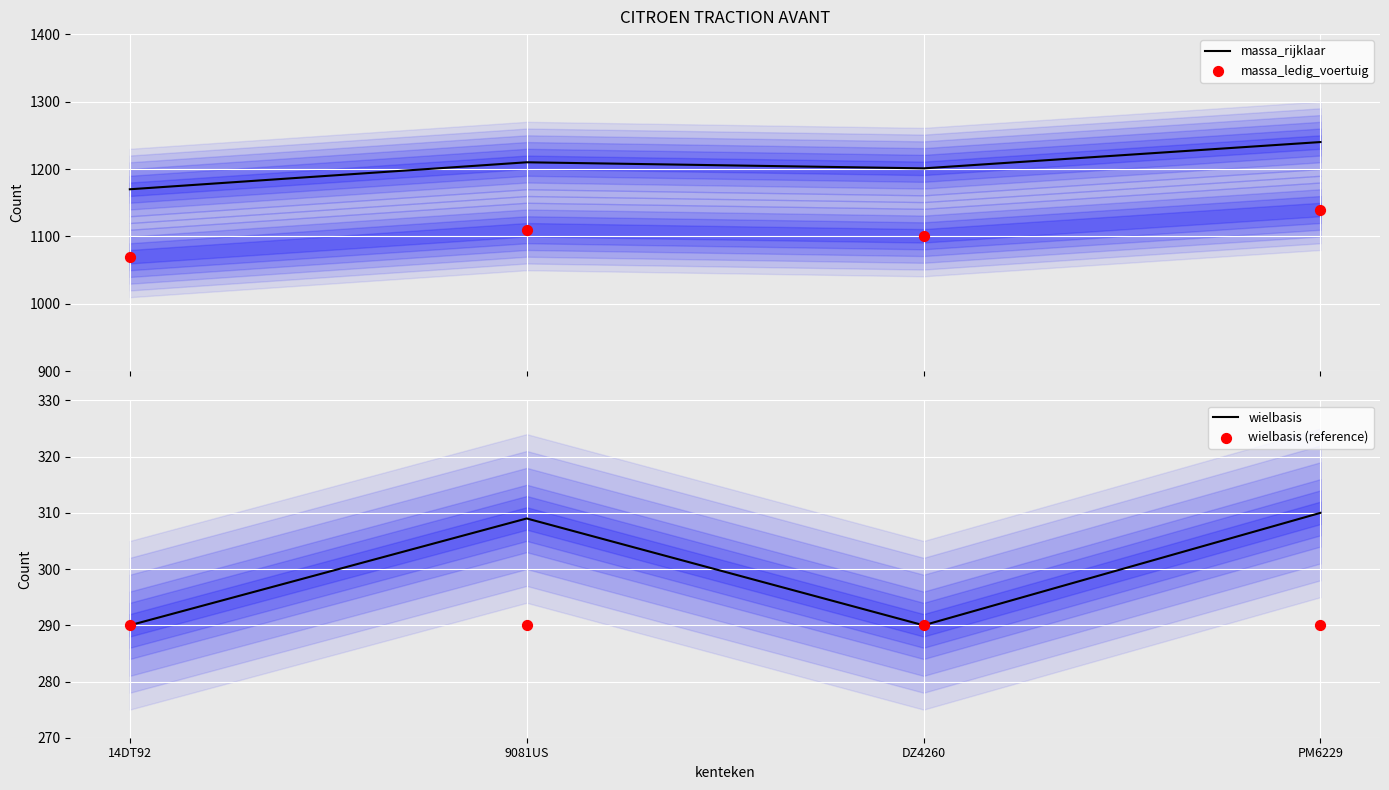

At how many categories does at least one series exceed 539?

4